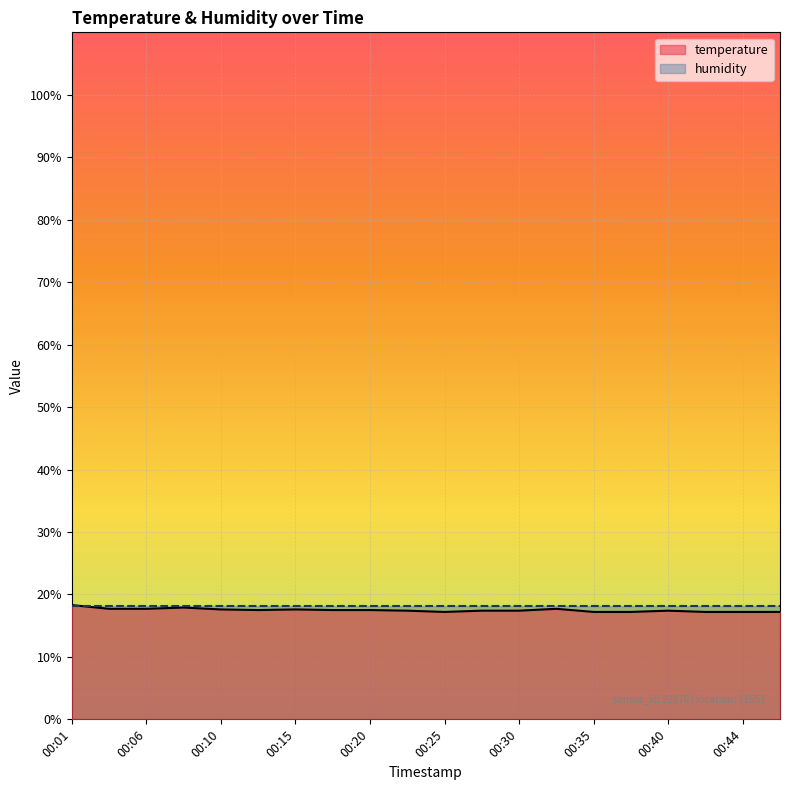

Which series has the widest spread of values?

temperature